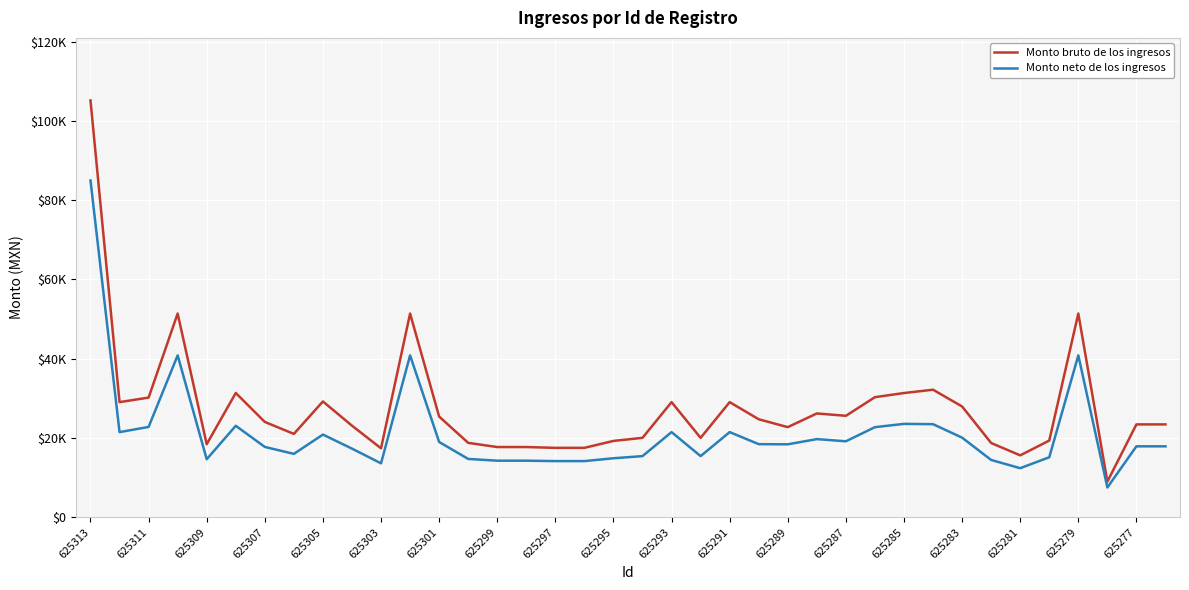

What is the maximum value for Monto bruto de los ingresos?

105141.6